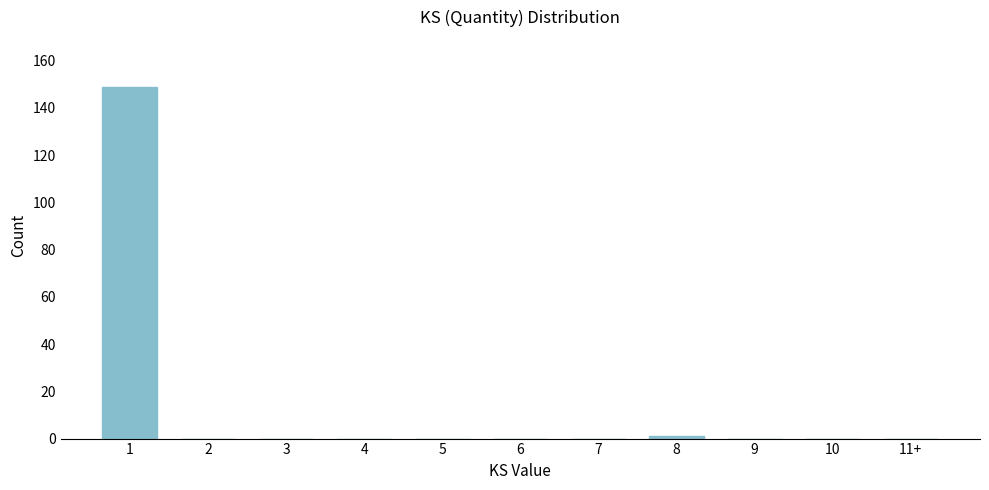

Reading left to right, list all the values displayed in this chart.

1=149	2=0	3=0	4=0	5=0	6=0	7=0	8=1	9=0	10=0	11+=0